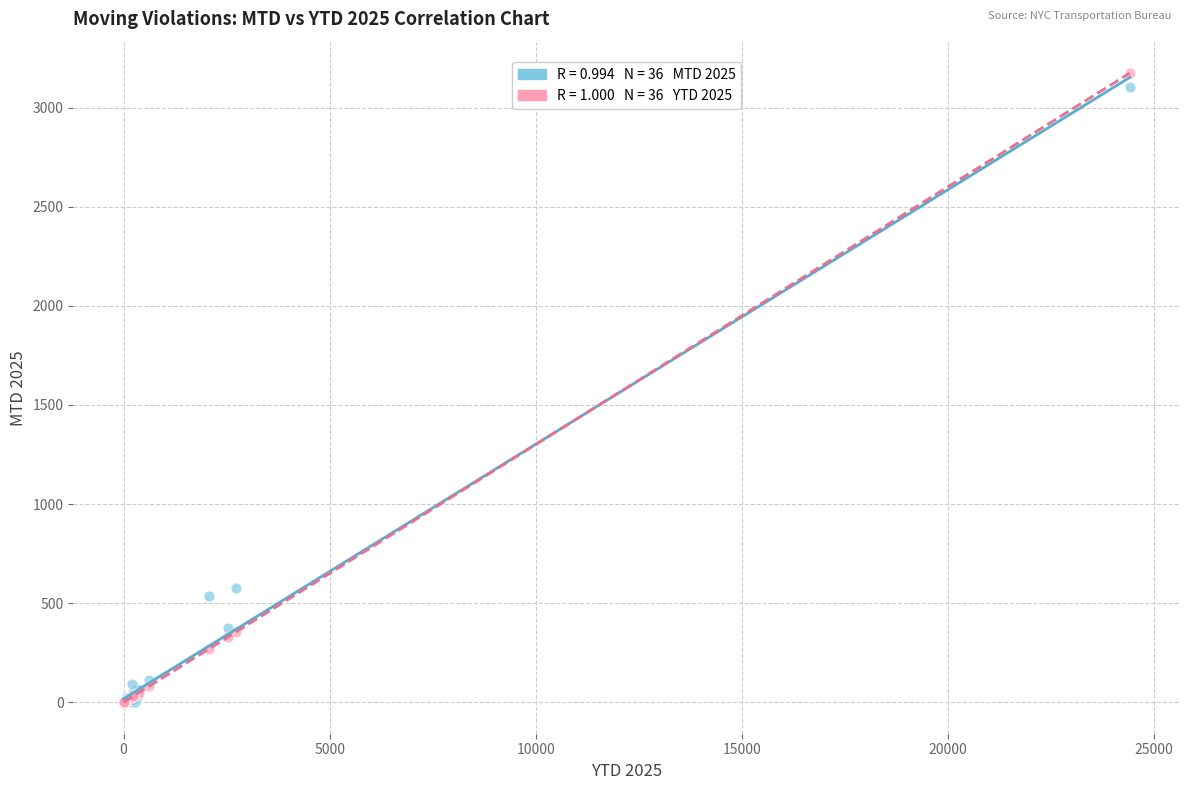

Across all series, what Y value is closest to 1586?

574.0